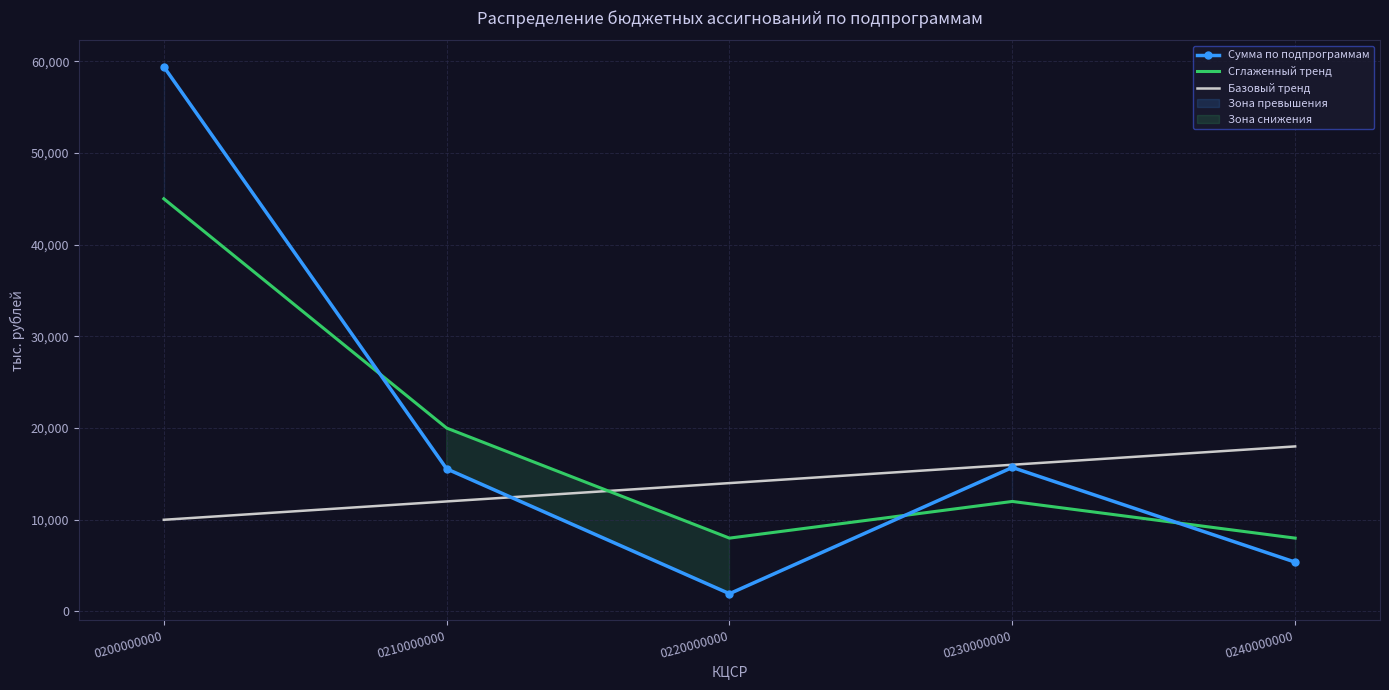

How many values in the Сглаженный тренд series exceed 12000?

2